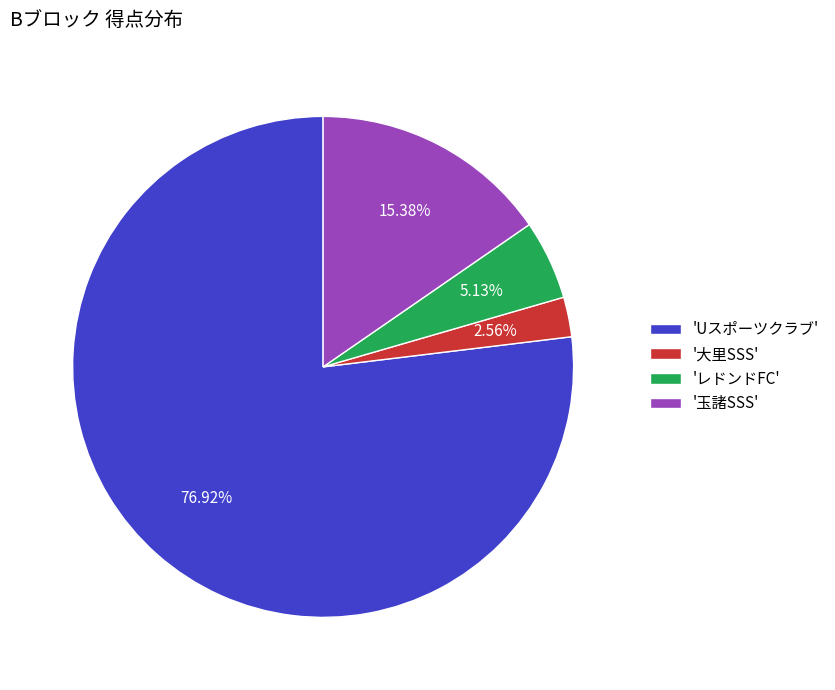

How many segments does this pie chart have?

4